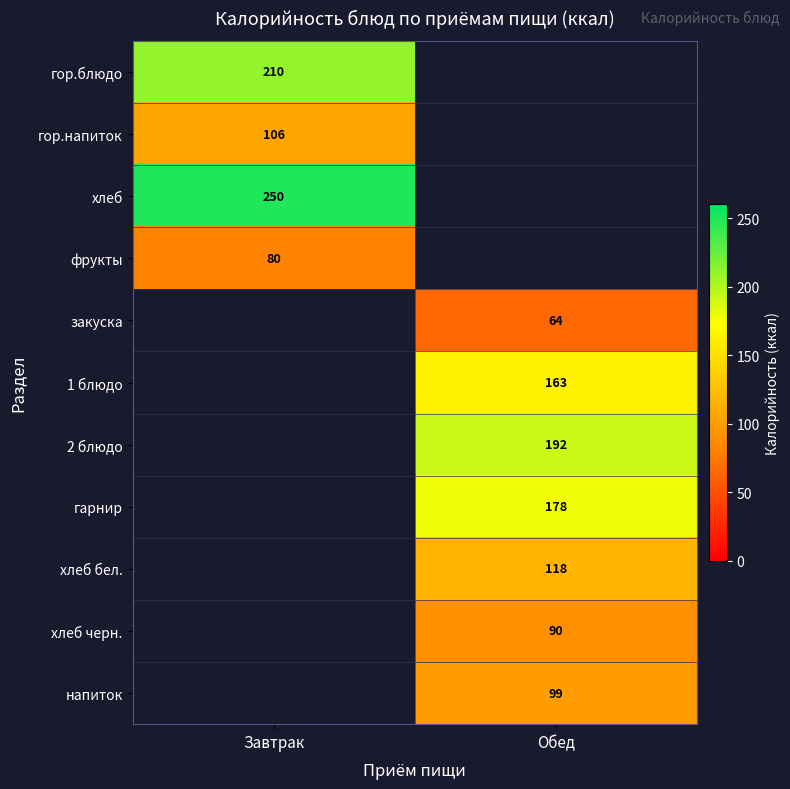

The гор.напиток series shows 106 at Завтрак. True or false?

True